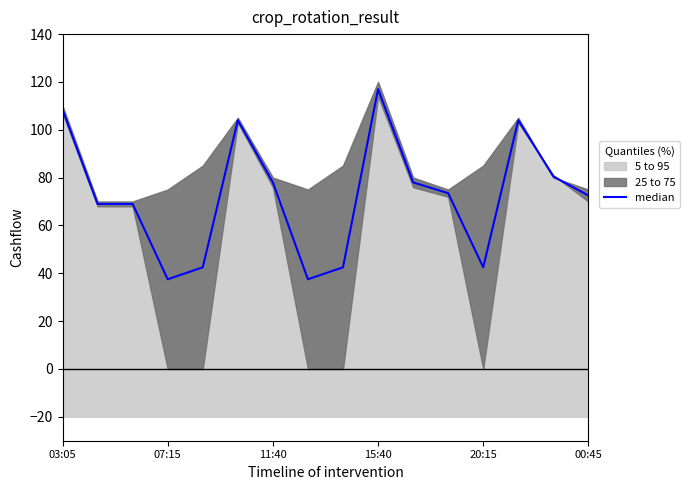

What position from the left is 20:15?

13